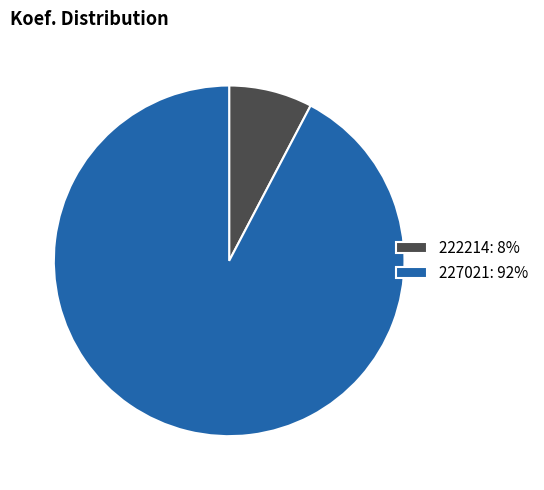

How many slices are in this pie chart?

2